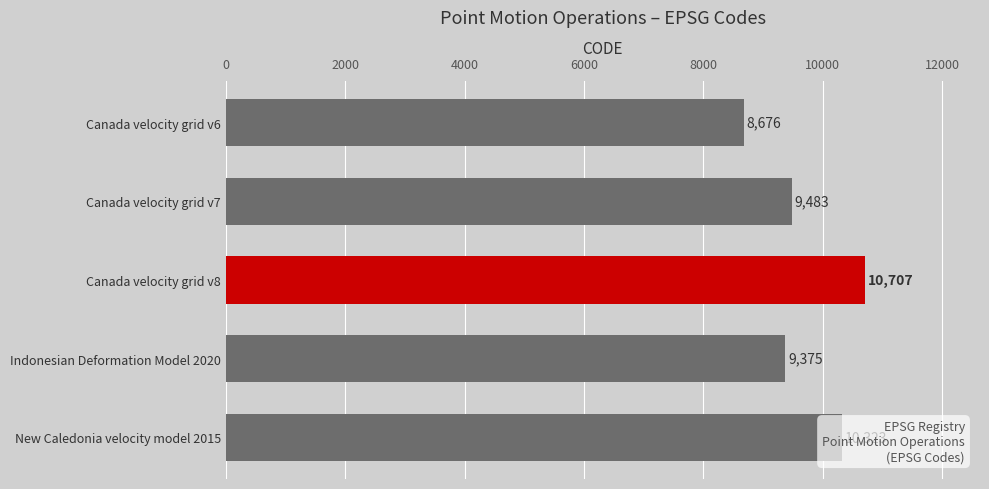

Rank the categories by value from highest to lowest.

Canada velocity grid v8, New Caledonia velocity model 2015, Canada velocity grid v7, Indonesian Deformation Model 2020, Canada velocity grid v6